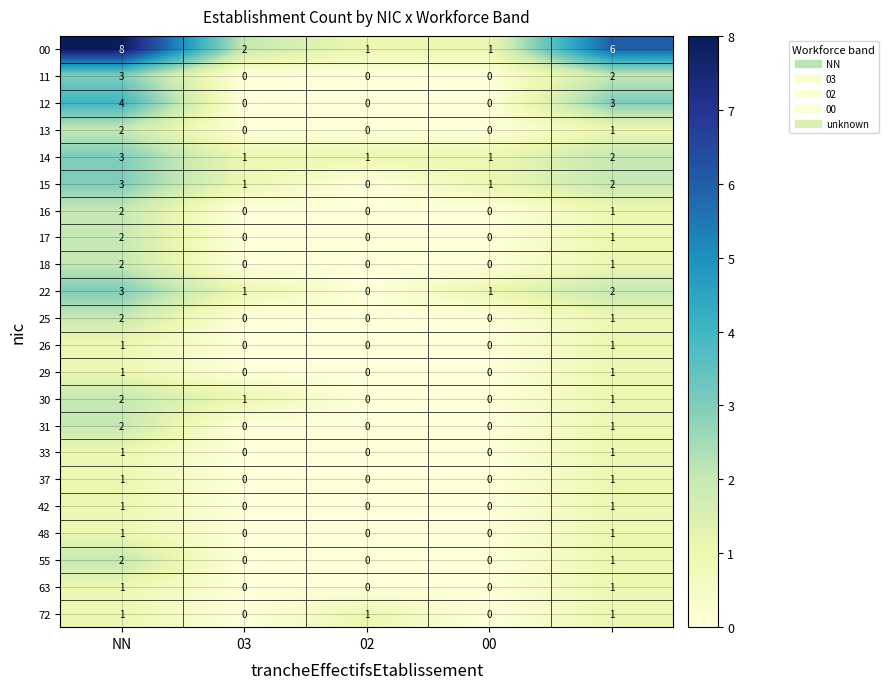

Which series has the largest range (max minus min)?

00